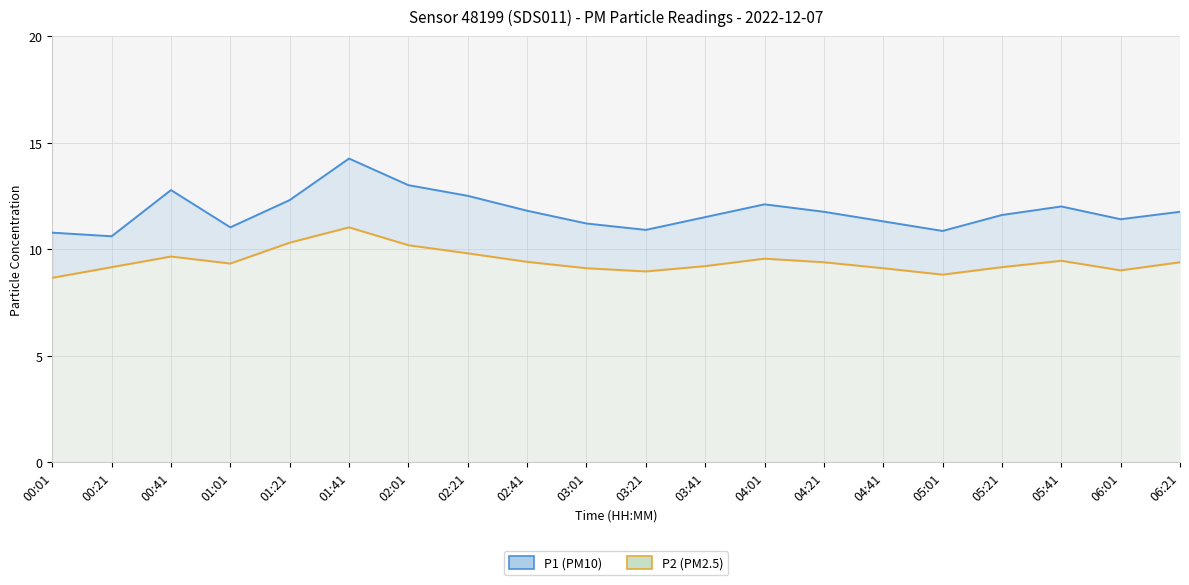

Reading left to right, what are all the values shown in this chart?

P1 (PM10): 00:01=10.8	00:21=10.6	00:41=12.8	01:01=11.0	01:21=12.3	01:41=14.2	02:01=13.0	02:21=12.5	02:41=11.8	03:01=11.2	03:21=10.9	03:41=11.5	04:01=12.1	04:21=11.8	04:41=11.3	05:01=10.8	05:21=11.6	05:41=12.0	06:01=11.4	06:21=11.8
P2 (PM2.5): 00:01=8.7	00:21=9.2	00:41=9.7	01:01=9.3	01:21=10.3	01:41=11.0	02:01=10.2	02:21=9.8	02:41=9.4	03:01=9.1	03:21=8.9	03:41=9.2	04:01=9.6	04:21=9.4	04:41=9.1	05:01=8.8	05:21=9.2	05:41=9.4	06:01=9.0	06:21=9.4